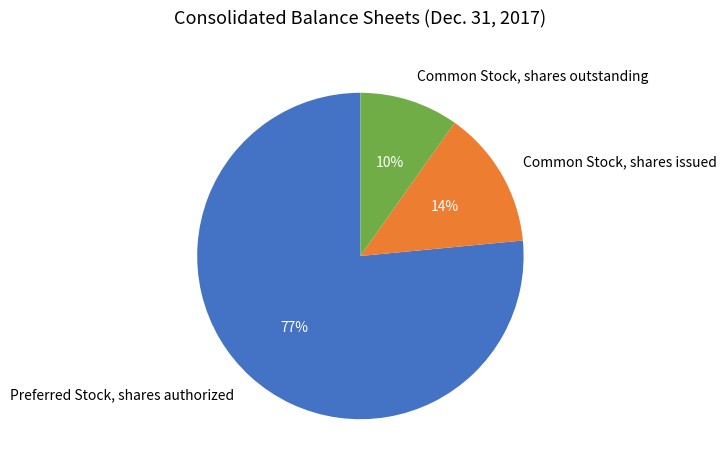

What is the smallest slice in the pie chart?

Common Stock, shares outstanding